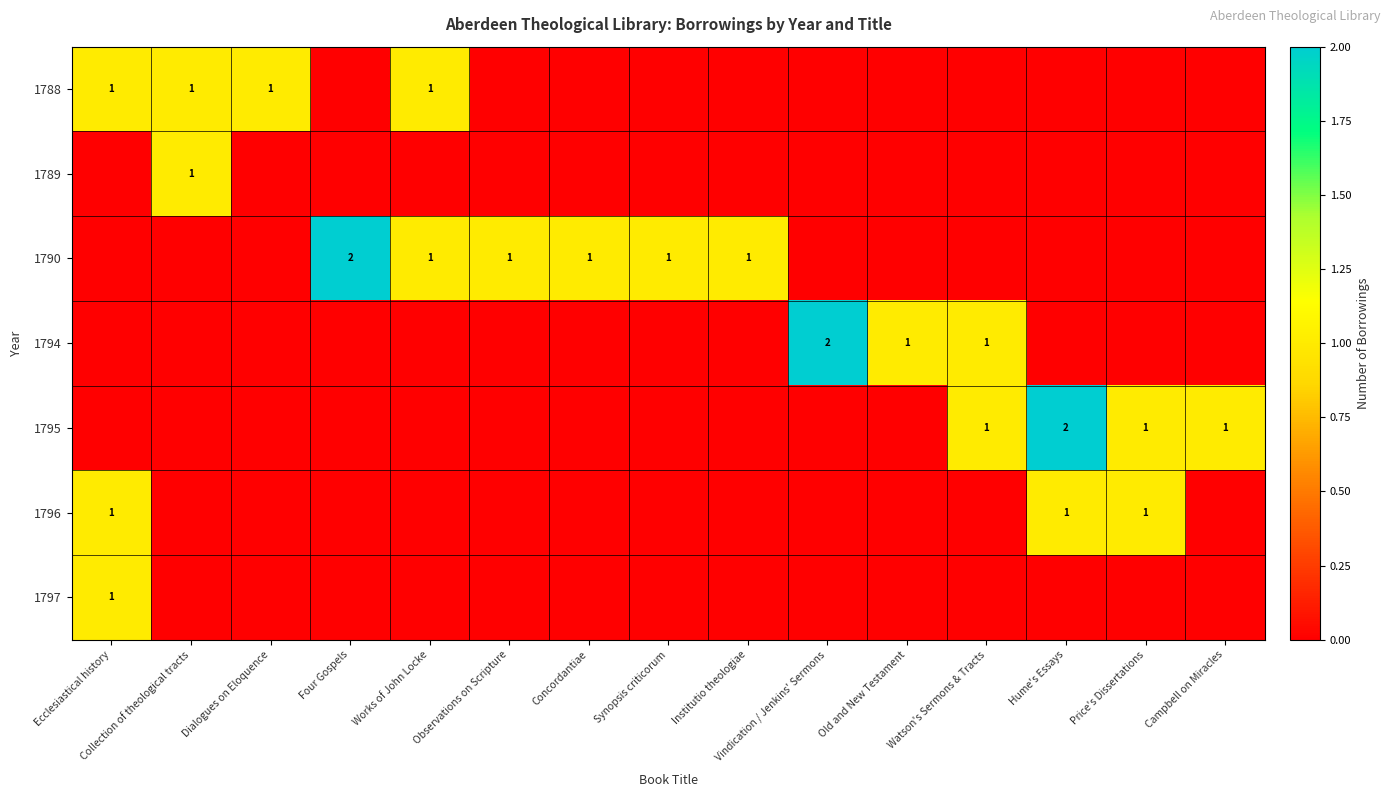

Which series has the largest total across all categories?

1790